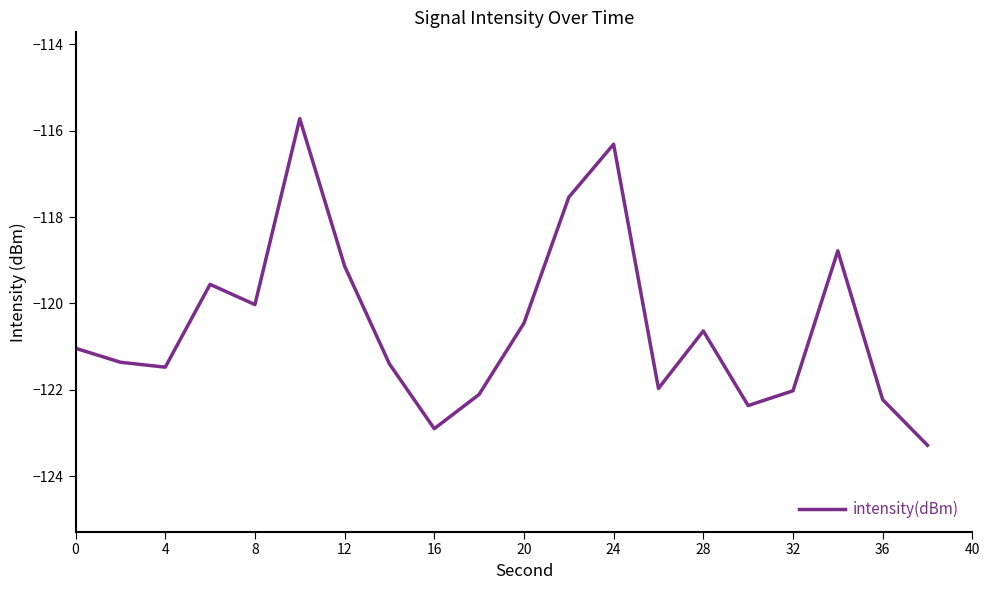

What is the difference between the maximum and minimum values?

7.6